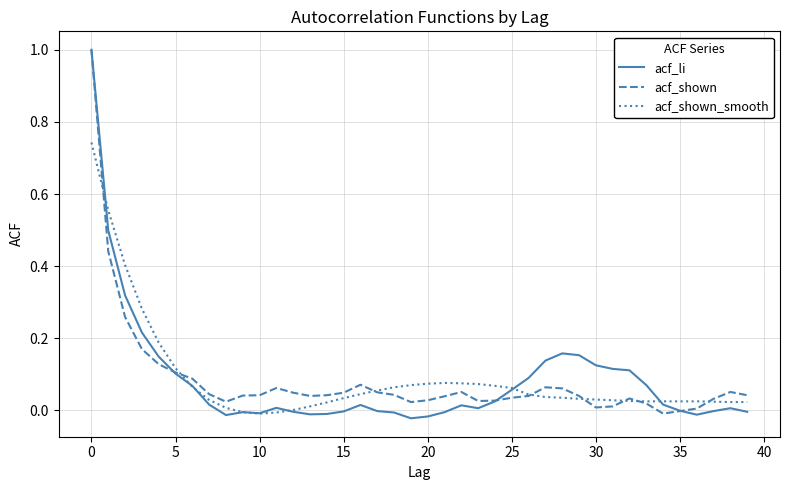

What is the highest value of the acf_shown series?

1.0